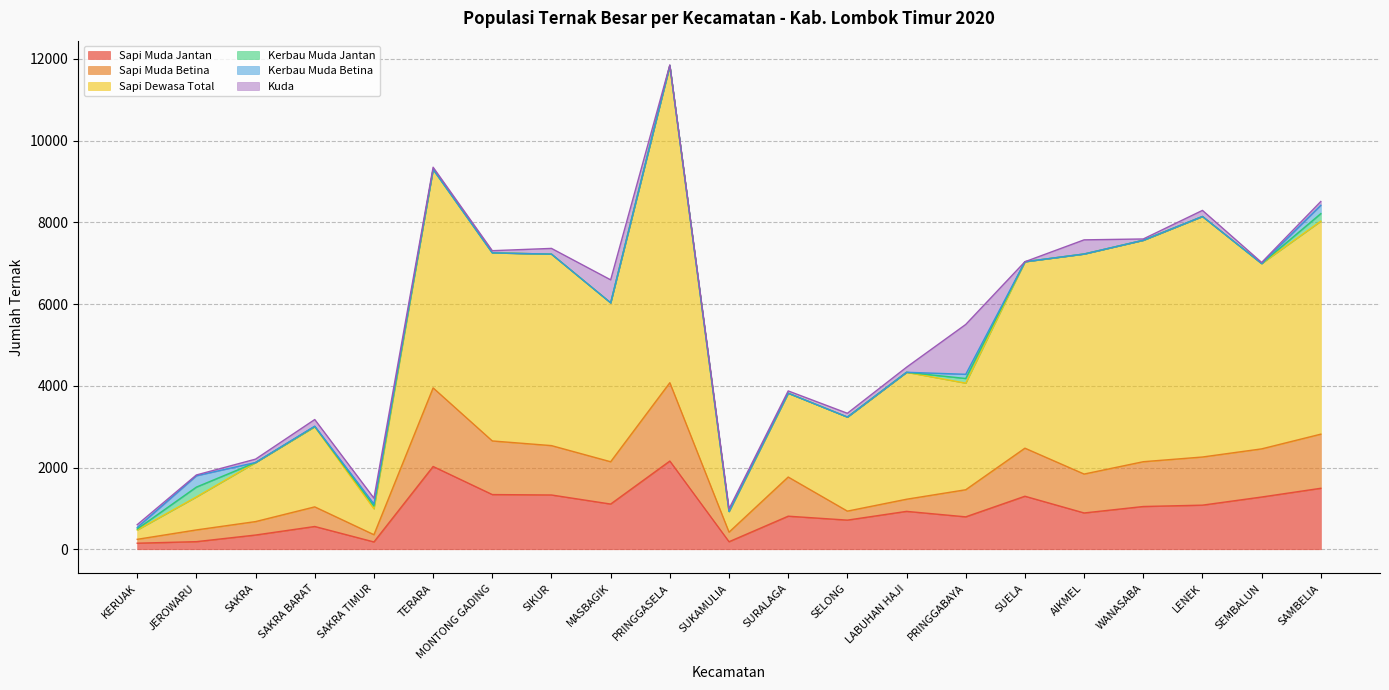

At which category is the sum across all series the highest?

PRINGGASELA